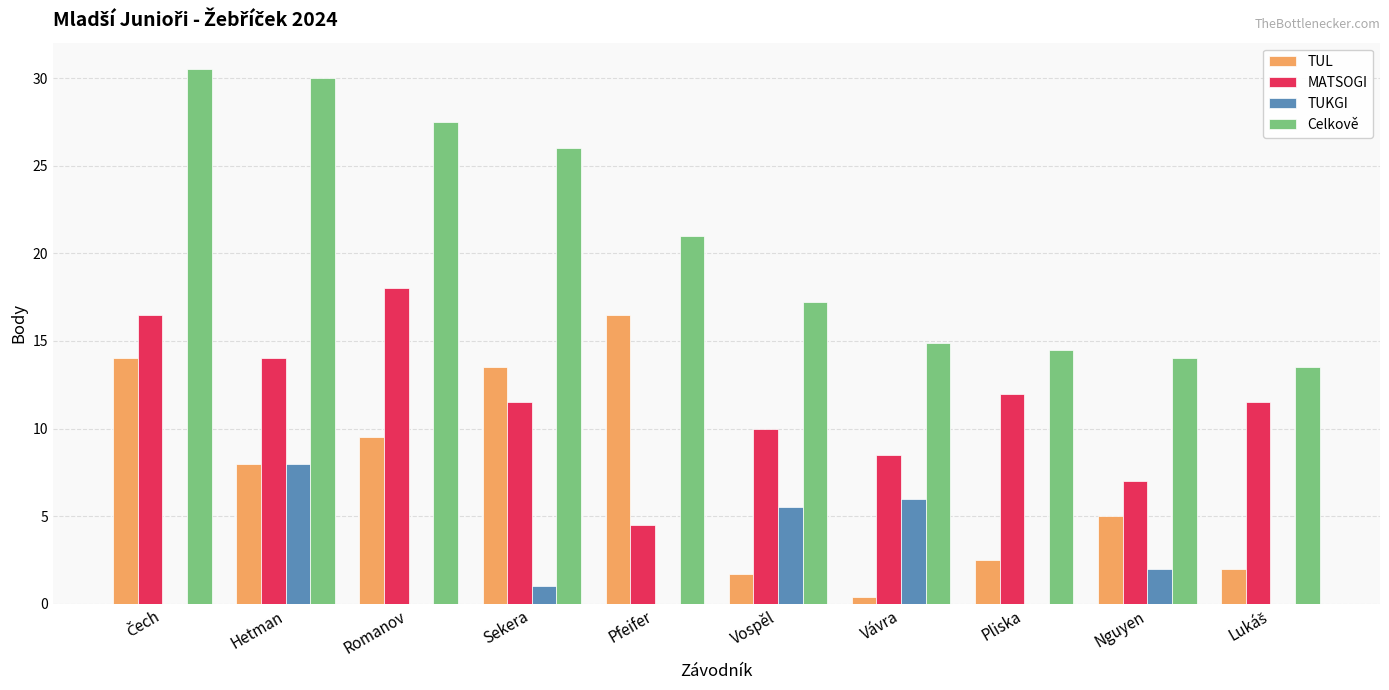

At which label is Celkově closest to 22?

Pfeifer